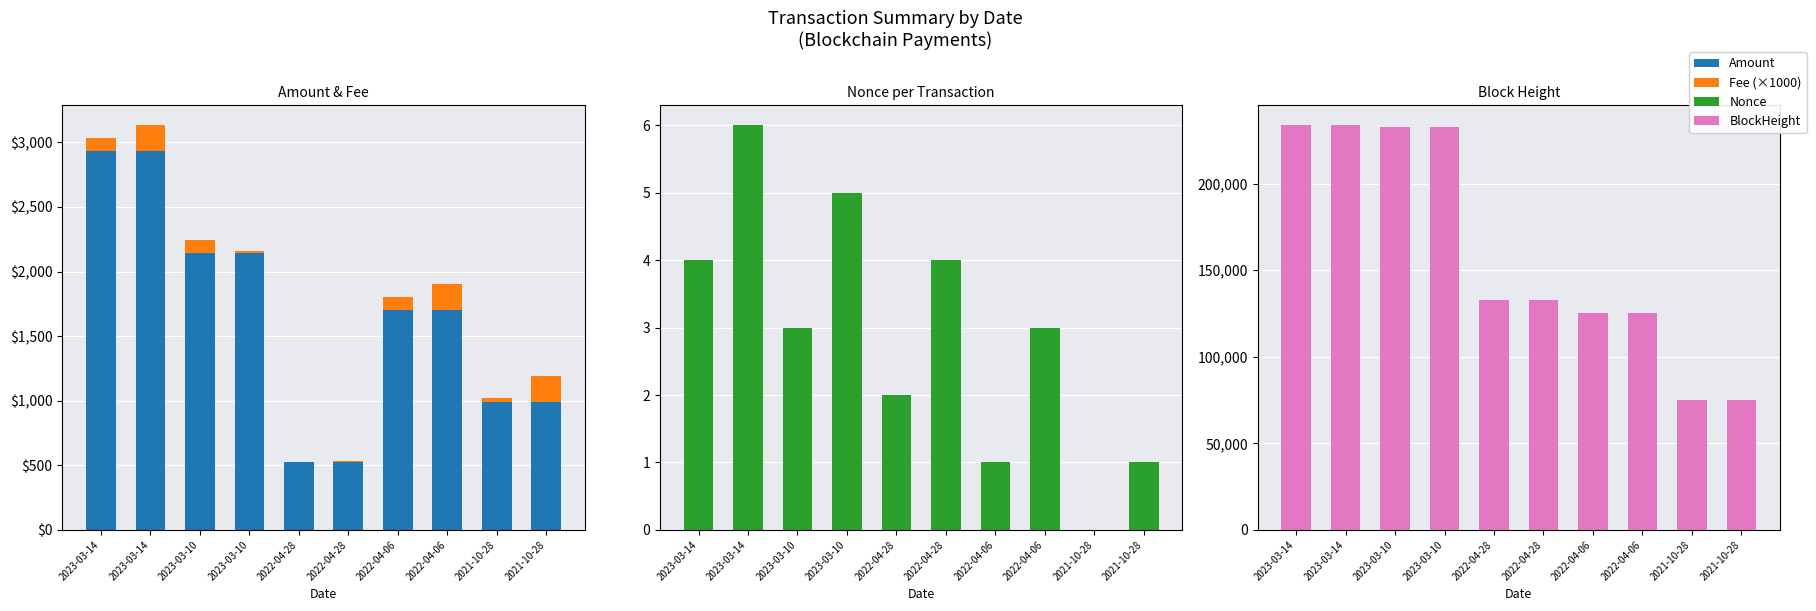

Reading left to right, what are all the values shown in this chart?

Amount: 2932.5	2932.6	2145.3	2145.4	526.9	526.9	1699.9	1700.0	989.0	990.0
Fee (×1000): 100.0	200.1	100.0	10.1	1.0	10.1	100.0	200.1	30.0	200.1
Nonce: 4.0	6.0	3.0	5.0	2.0	4.0	1.0	3.0	0.0	1.0
BlockHeight: 233734.0	233723.0	232493.0	232482.0	132551.0	132534.0	125295.0	125289.0	75253.0	75248.0